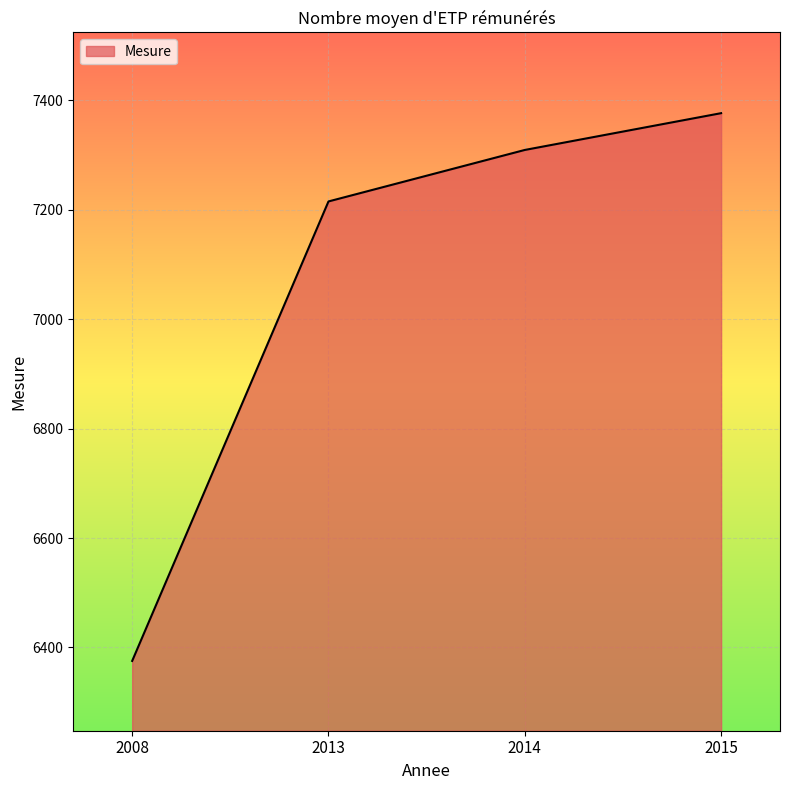

What is the smallest value displayed?

6375.4